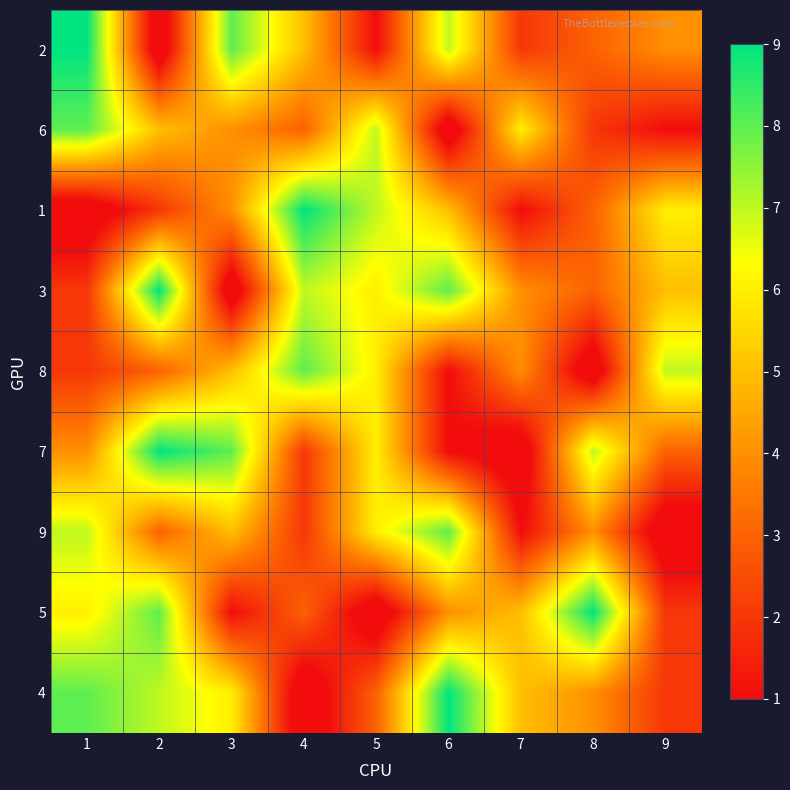

What is the greatest value displayed?

9